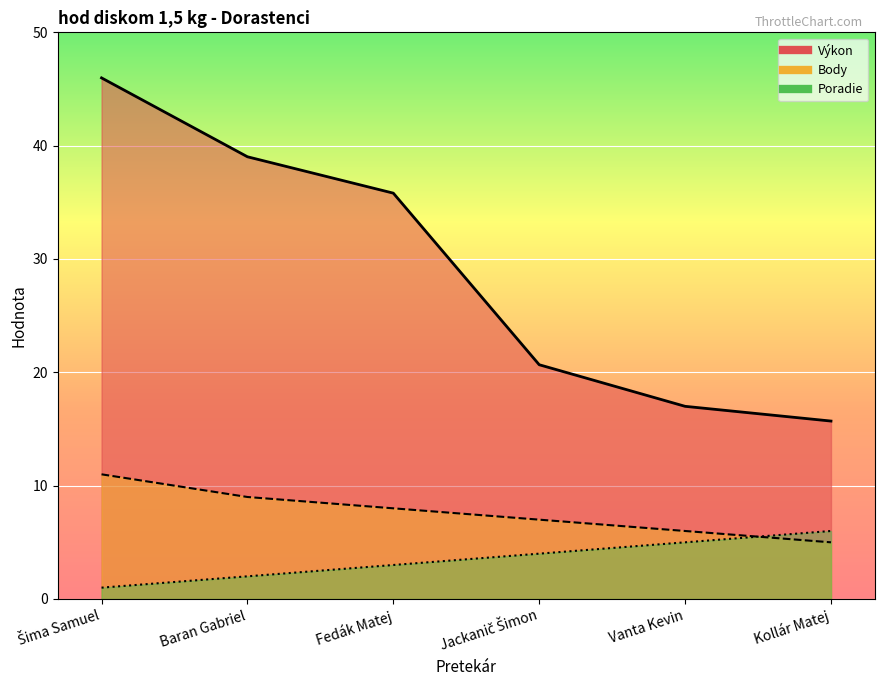

How many data points in Poradie are less than 4?

3